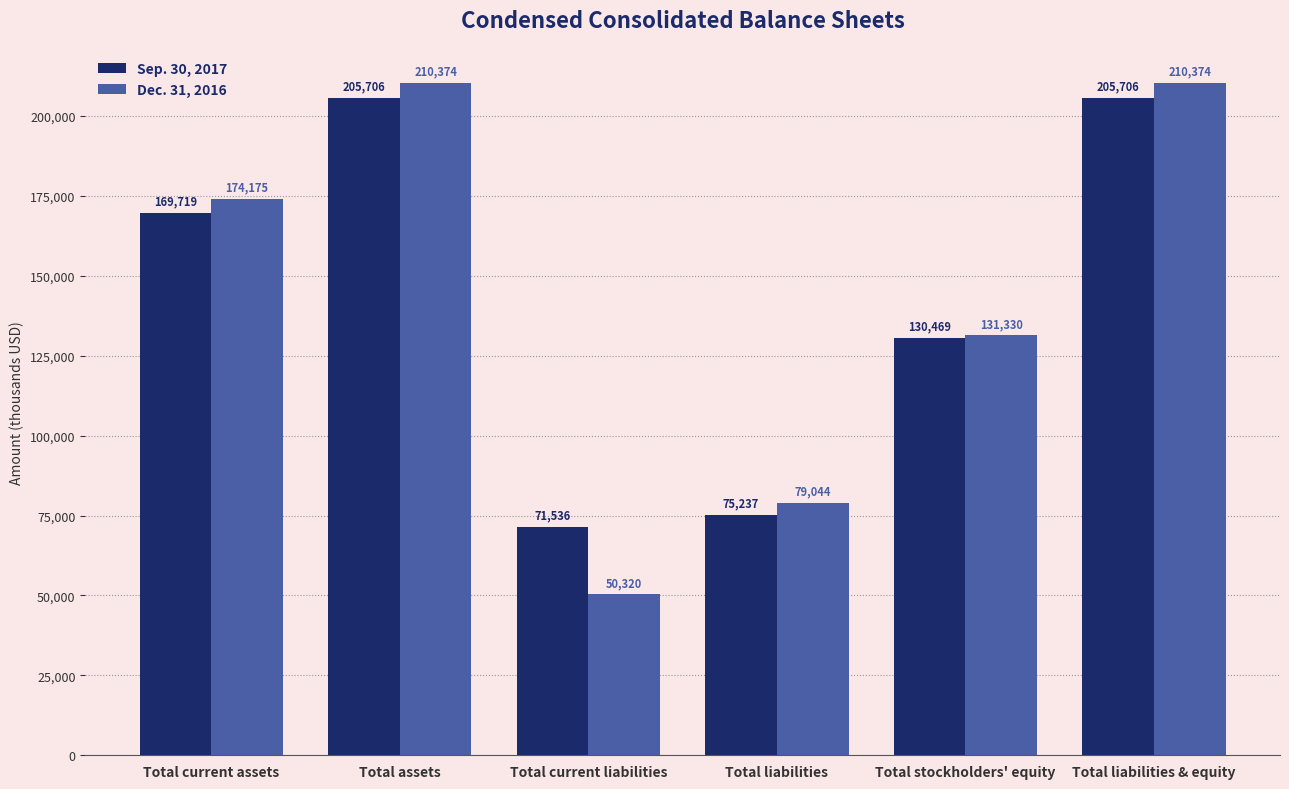

The Sep. 30, 2017 series shows 225417 at Total current assets. True or false?

False